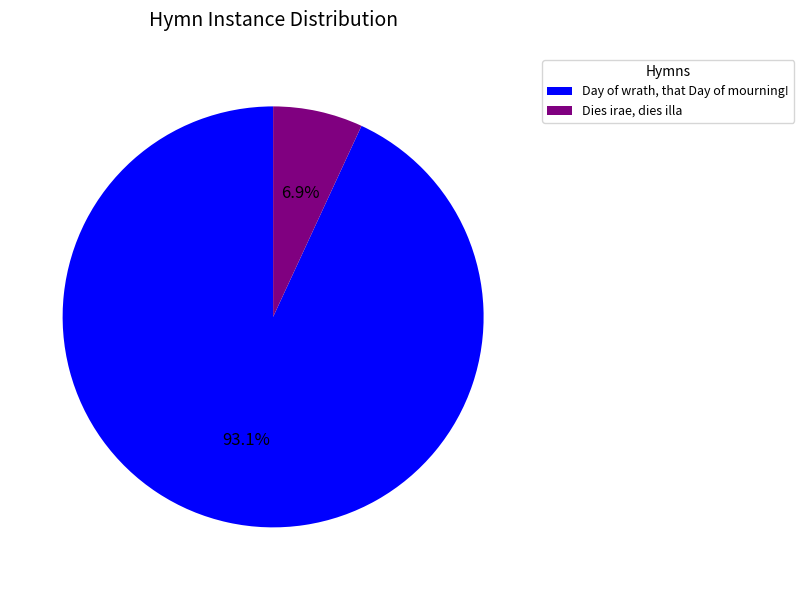

Which category has the biggest portion of the pie?

Day of wrath, that Day of mourning!